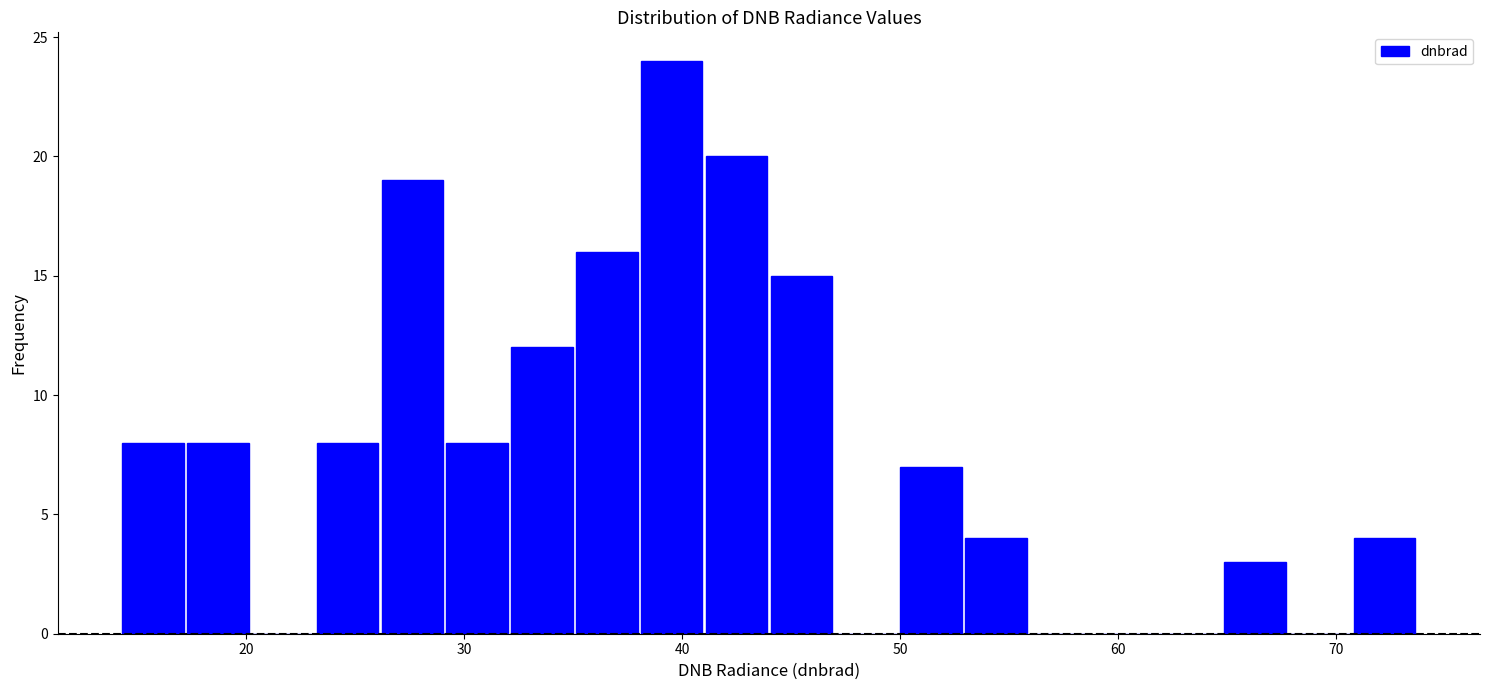

Around what value on the x-axis is the tallest bar? Give the approximate position of its centre, as read against the axis.

40